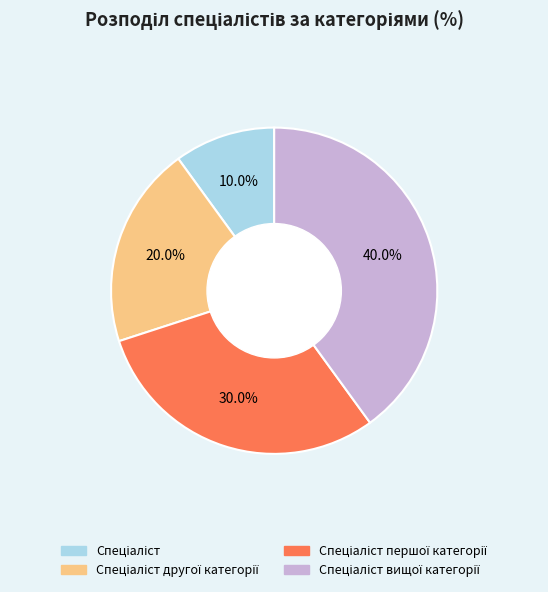

Is there a majority slice in this chart?

No